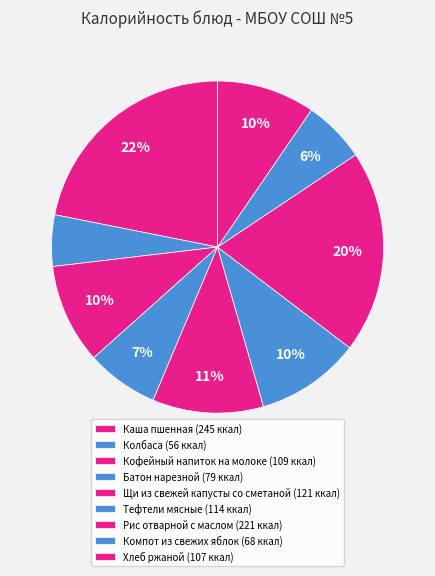

What is the largest slice in the pie chart?

Каша пшенная